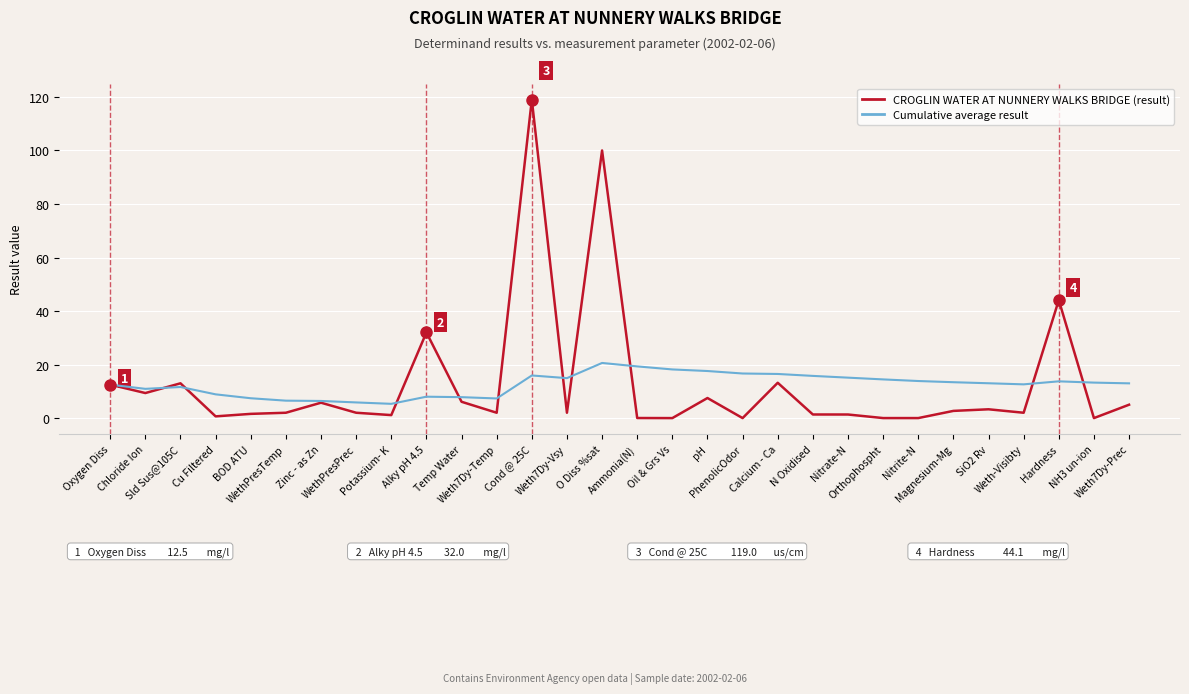

What is the difference between the second highest and minimum values in the Cumulative average result series?

14.0